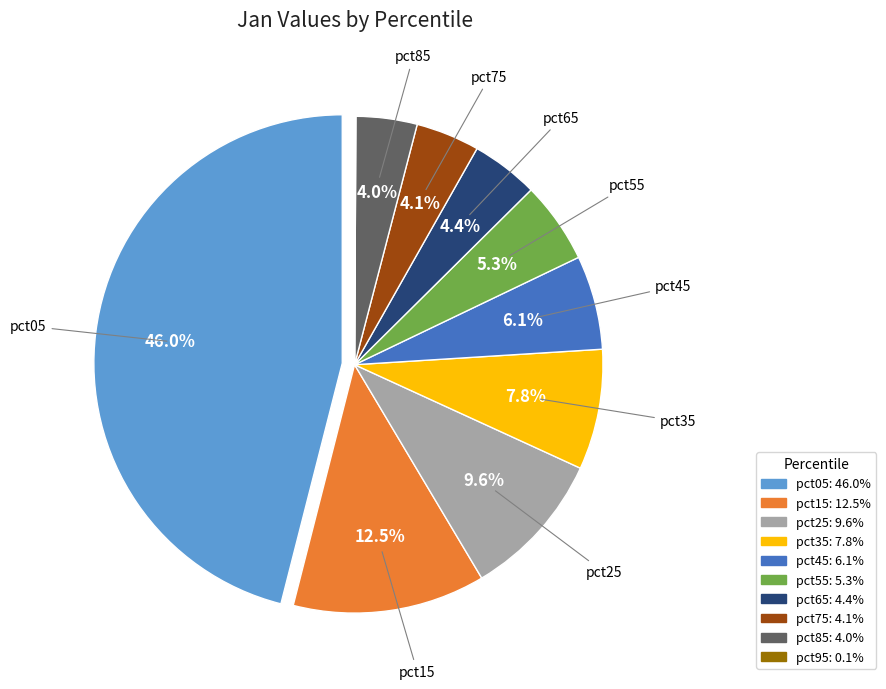

To the nearest percent, what percentage of the pie is pct55?

5%